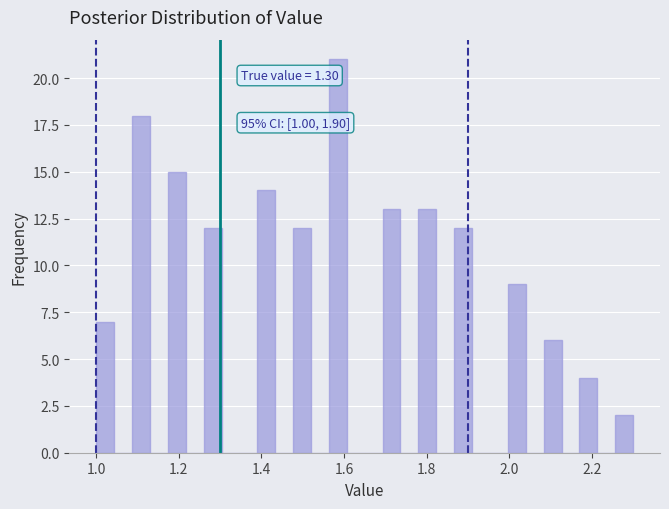

Read against the x-axis, roughly where is the centre of the tallest bar?

1.58